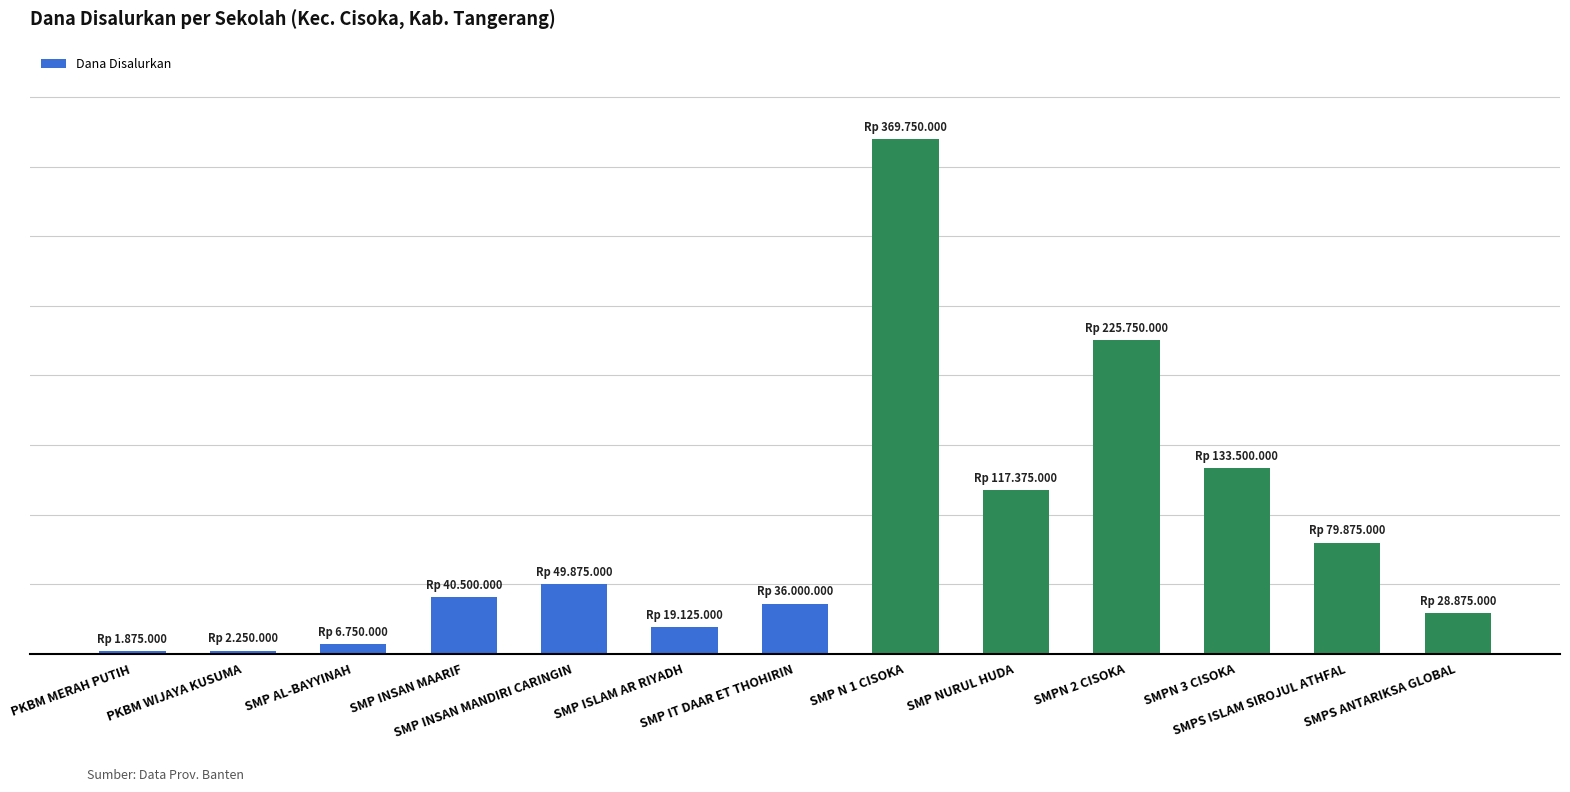

Reading left to right, extract all data points from this chart.

PKBM MERAH PUTIH=1875000	PKBM WIJAYA KUSUMA=2250000	SMP AL-BAYYINAH=6750000	SMP INSAN MAARIF=40500000	SMP INSAN MANDIRI CARINGIN=49875000	SMP ISLAM AR RIYADH=19125000	SMP IT DAAR ET THOHIRIN=36000000	SMP N 1 CISOKA=369750000	SMP NURUL HUDA=117375000	SMPN 2 CISOKA=225750000	SMPN 3 CISOKA=133500000	SMPS ISLAM SIROJUL ATHFAL=79875000	SMPS ANTARIKSA GLOBAL=28875000